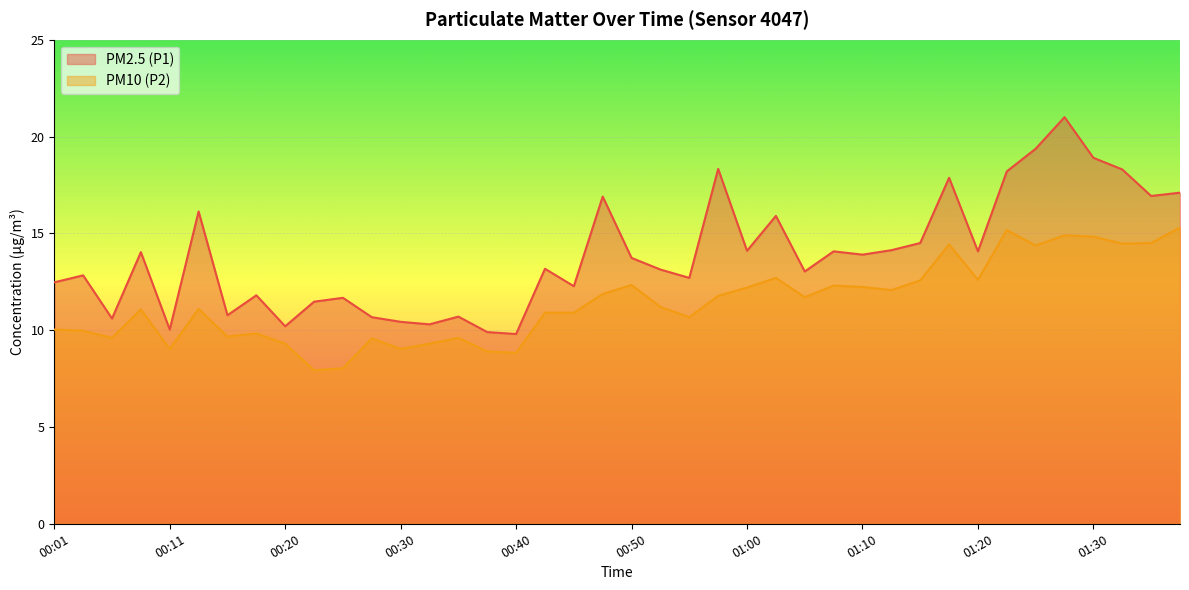

What are all the series names shown in the legend?

PM2.5 (P1), PM10 (P2)